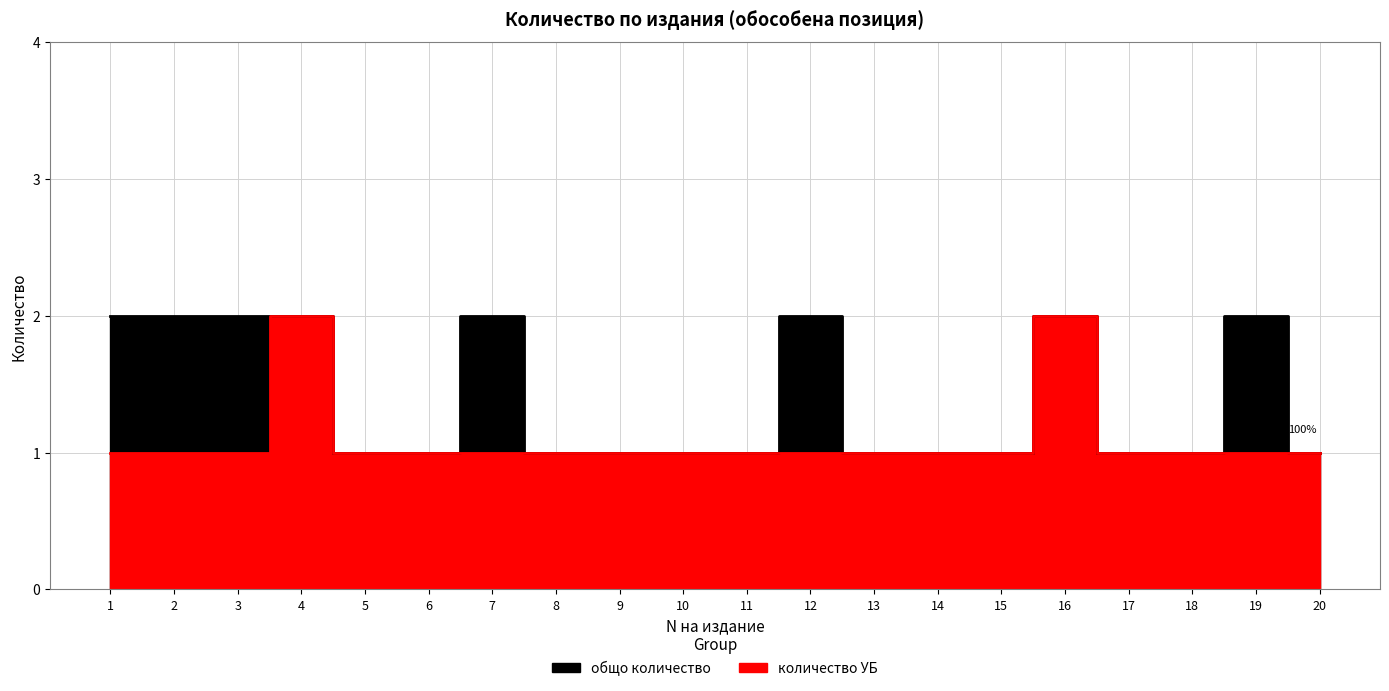

What is the value of the общо количество point at the 12th from the left?

2